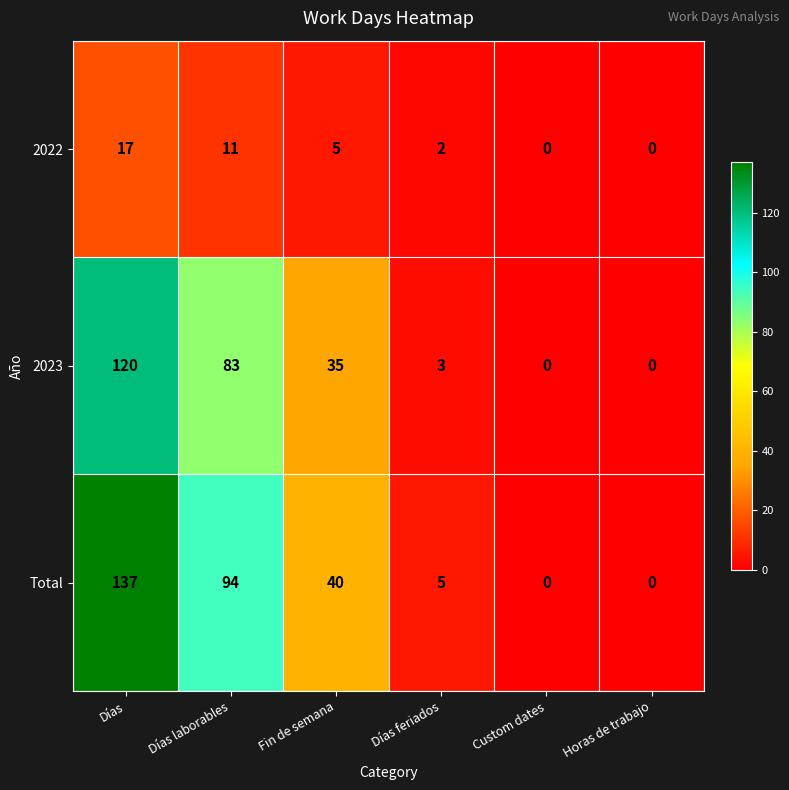

At how many categories does at least one series exceed 11?

3